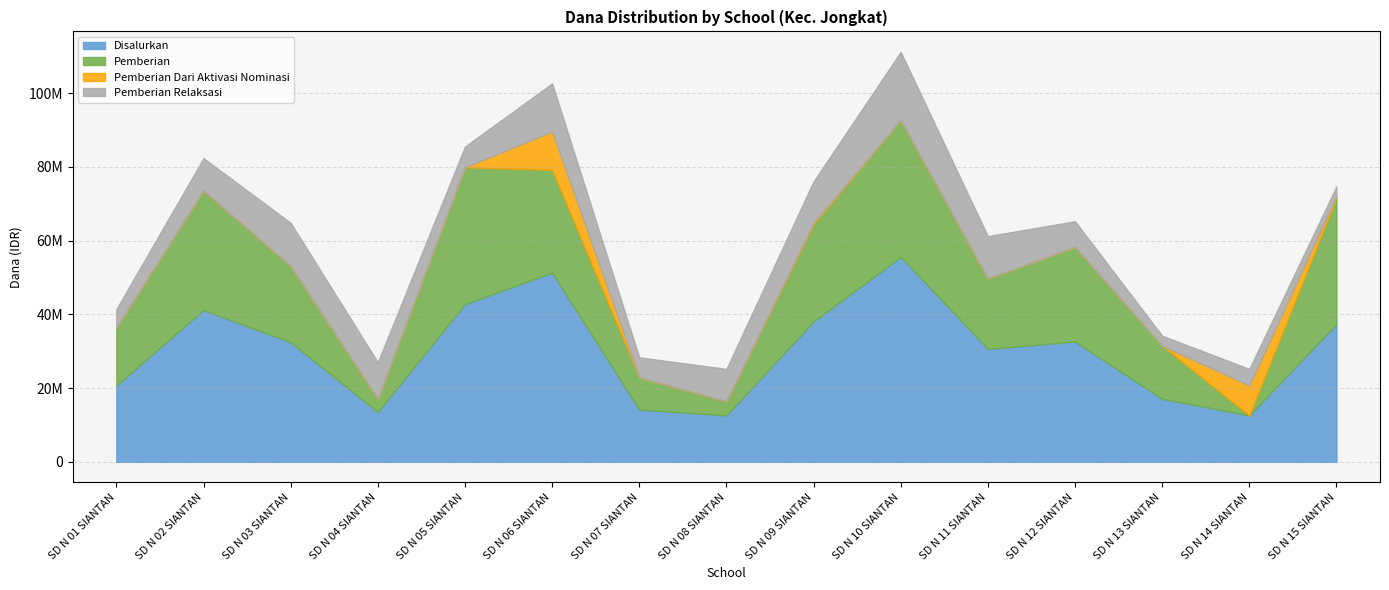

At which category does Pemberian Relaksasi reach its first local valley?

SD N 05 SIANTAN